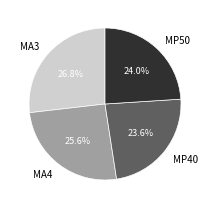

Does MA4 represent more than half of the total?

No